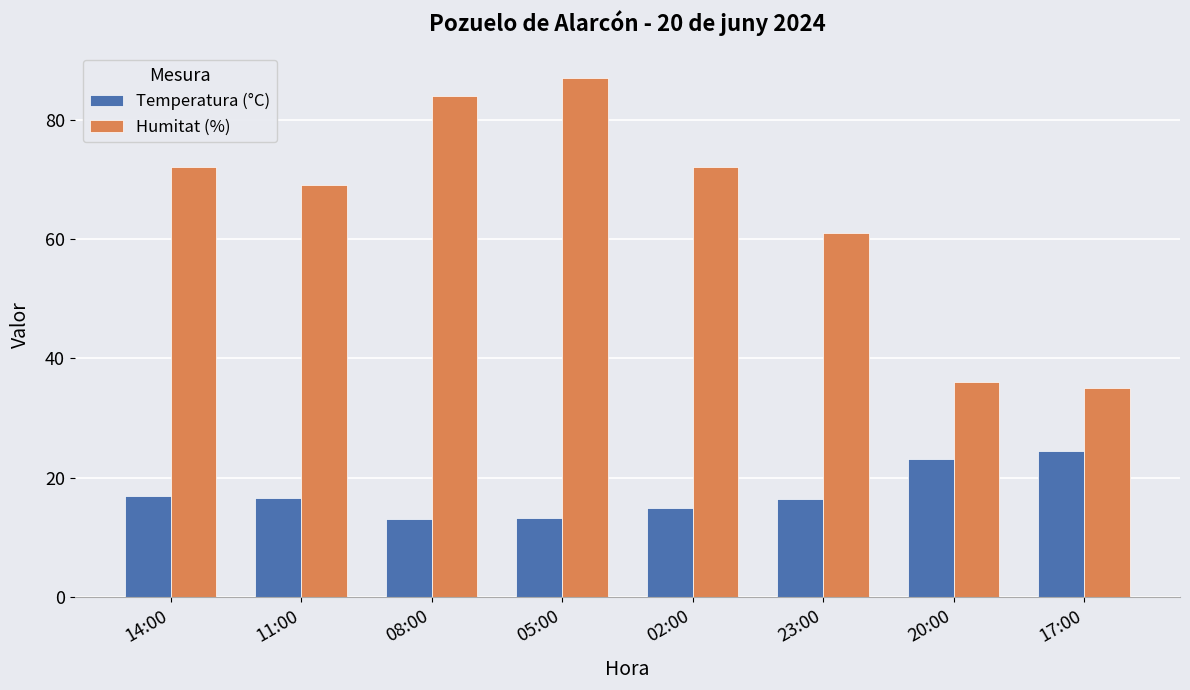

Rank the series by their average value, from highest to lowest.

Humitat (%), Temperatura (°C)